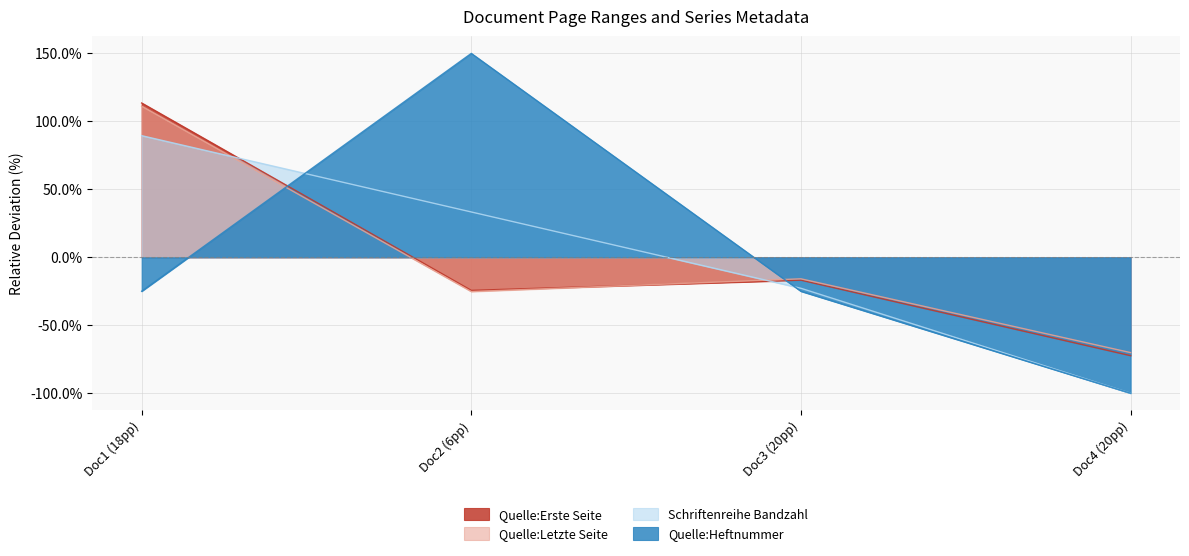

Does the chart have visible grid lines?

Yes